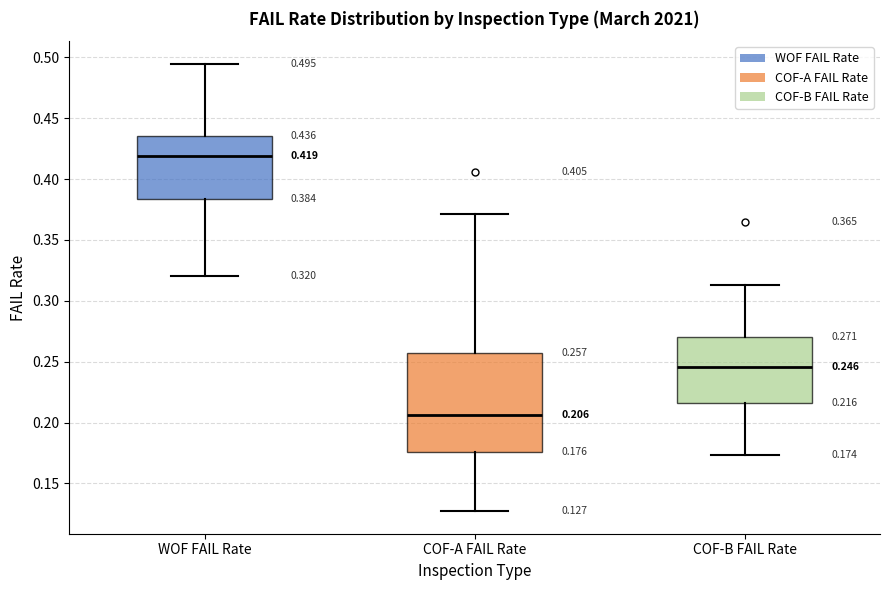

Which box has the lowest median line?

COF-A FAIL Rate